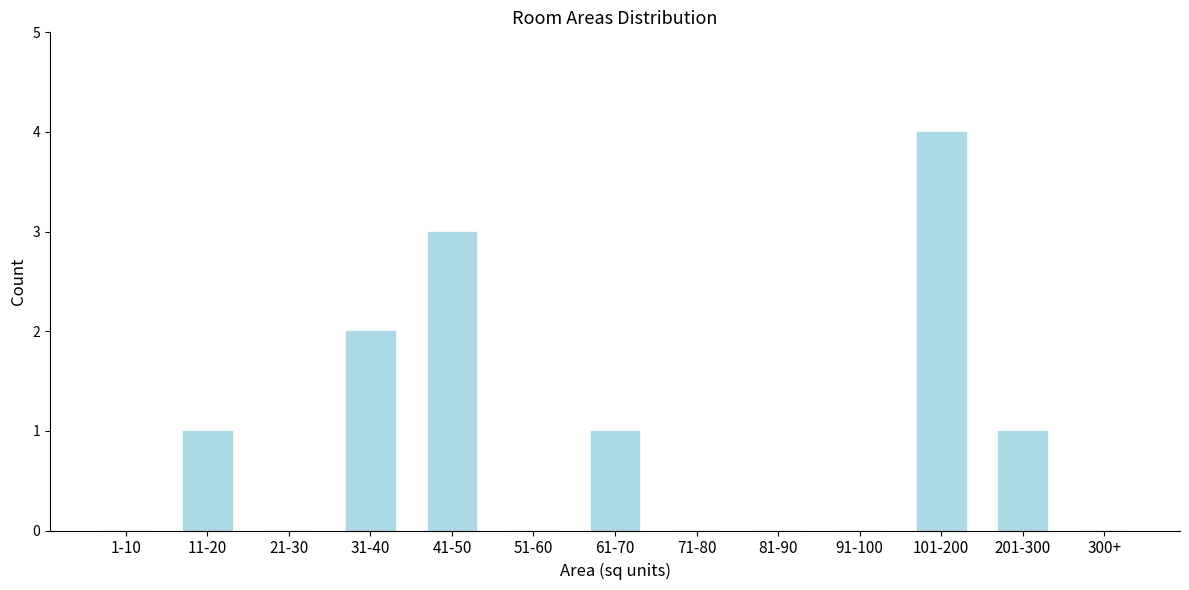

Reading right to left, extract all data points from this chart.

300+=0	201-300=1	101-200=4	91-100=0	81-90=0	71-80=0	61-70=1	51-60=0	41-50=3	31-40=2	21-30=0	11-20=1	1-10=0